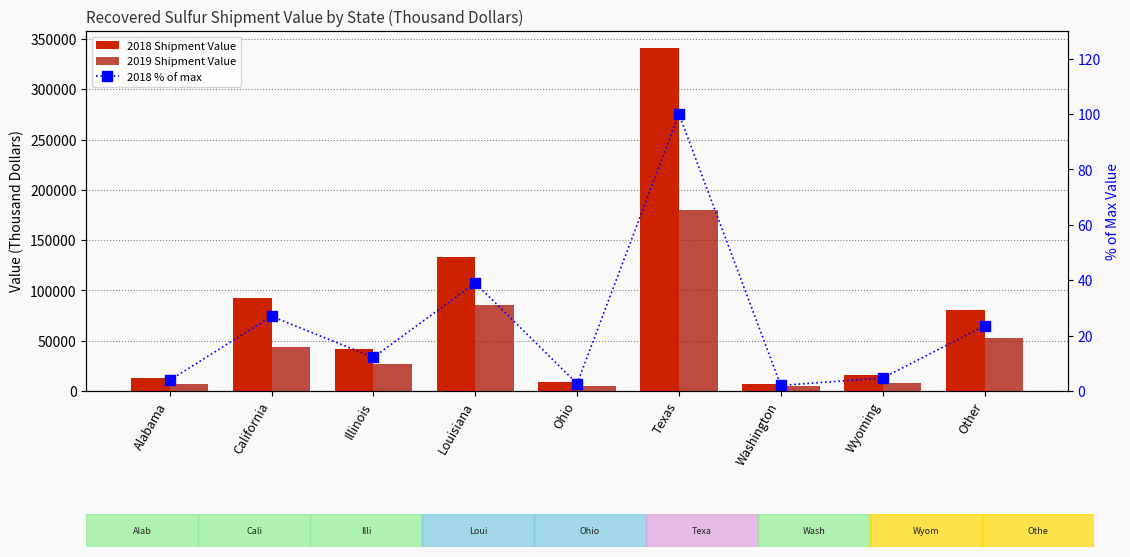

Rank the series by their average value, from highest to lowest.

2018 Shipment Value, 2019 Shipment Value, 2018 % of max